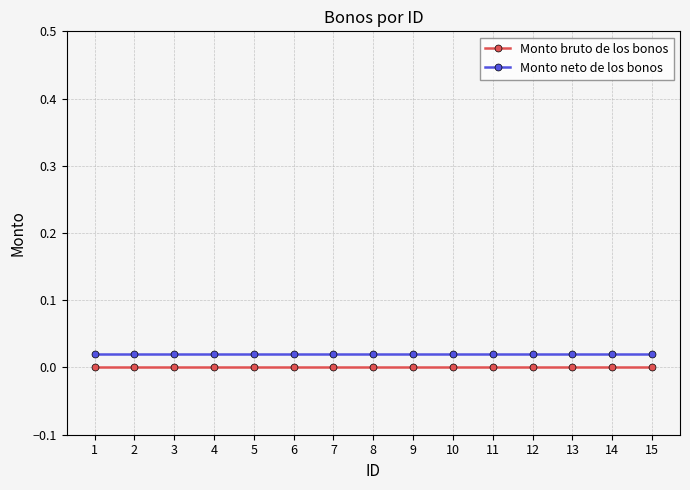

True or false: Monto neto de los bonos and Monto bruto de los bonos intersect in this chart.

False